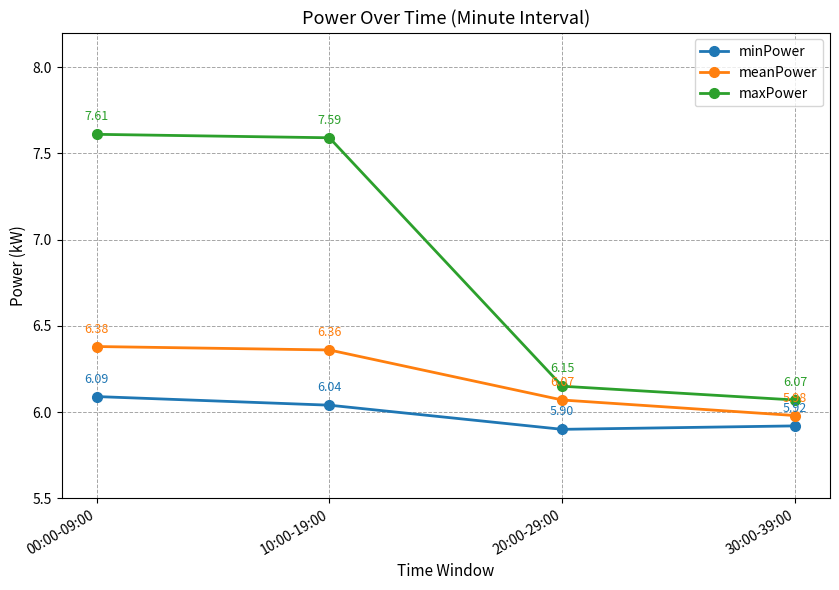

What position from the right is 00:00-09:00?

4